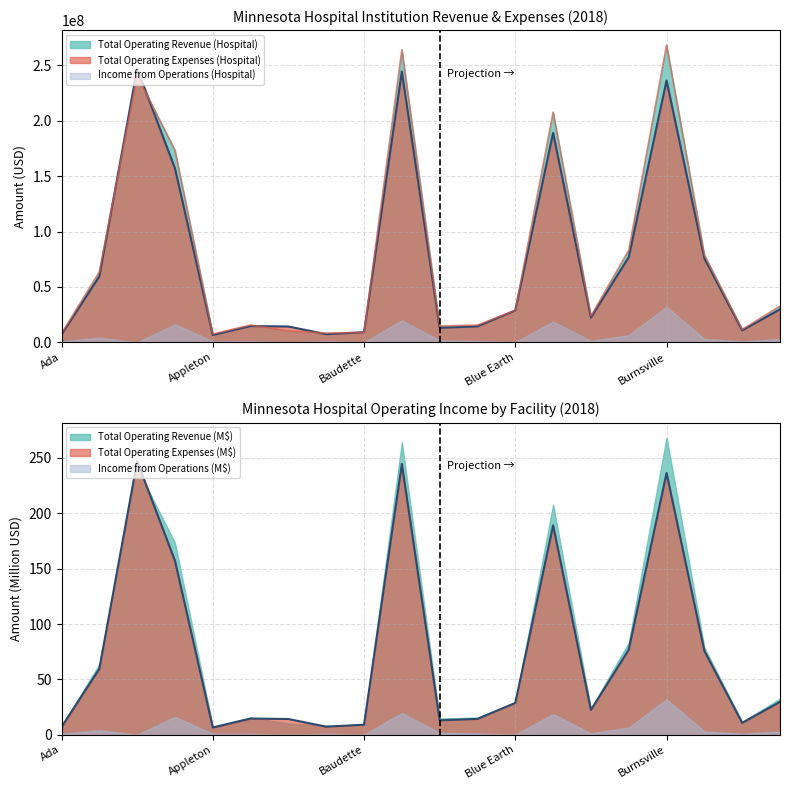

Does the chart have visible grid lines?

Yes